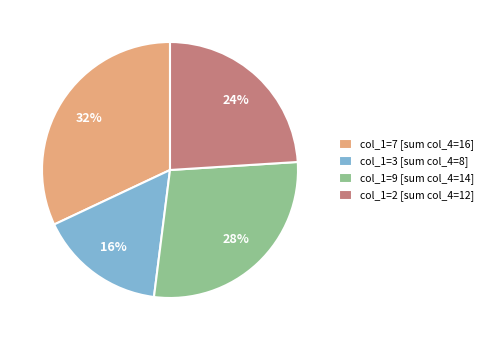

To the nearest percent, what is the average slice percentage?

25%